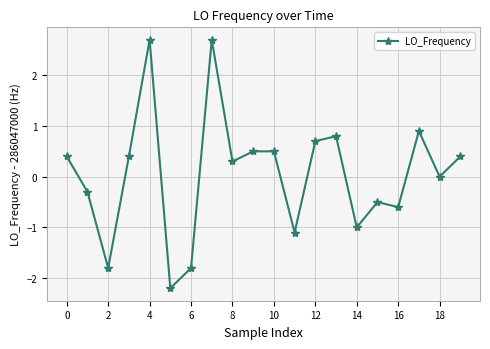

What is the minimum value shown in the chart?

-2.2